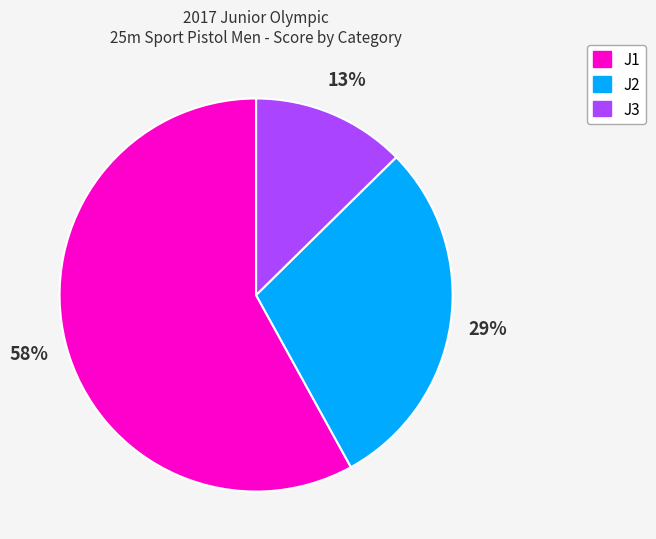

Does any single category account for the majority?

Yes